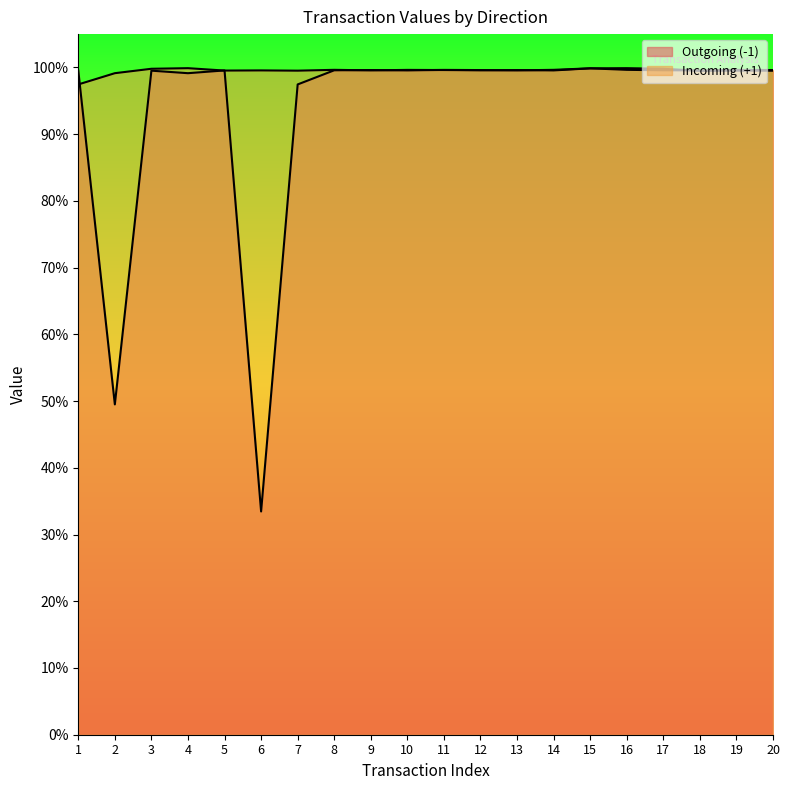

Reading left to right, list all the values displayed in this chart.

Outgoing (-1): 1=1.0	2=0.5	3=1.0	4=1.0	5=1.0	6=0.3	7=1.0	8=1.0	9=1.0	10=1.0	11=1.0	12=1.0	13=1.0	14=1.0	15=1.0	16=1.0	17=1.0	18=1.0	19=1.0	20=1.0
Incoming (+1): 1=1.0	2=1.0	3=1.0	4=1.0	5=1.0	6=1.0	7=1.0	8=1.0	9=1.0	10=1.0	11=1.0	12=1.0	13=1.0	14=1.0	15=1.0	16=1.0	17=1.0	18=1.0	19=1.0	20=1.0